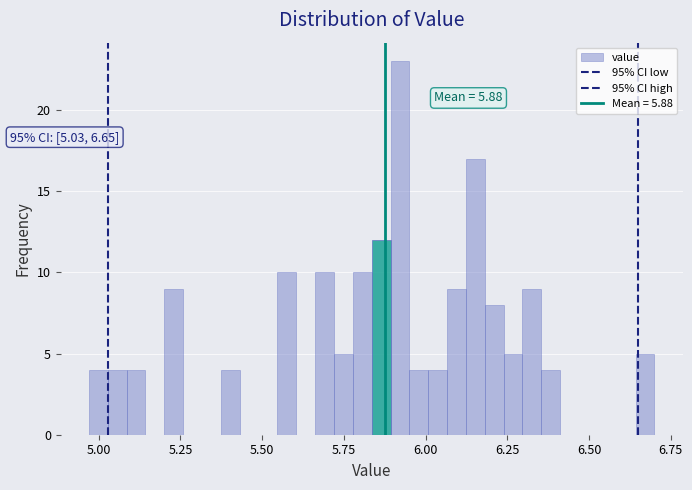

Around what value on the x-axis is the tallest bar? Give the approximate position of its centre, as read against the axis.

5.90